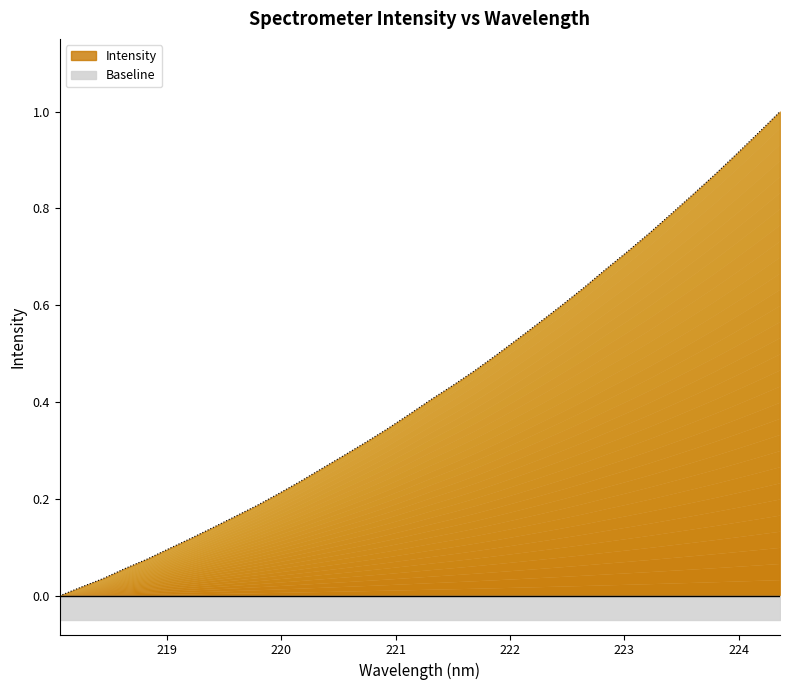

The chart shows a value of 0.1 at 221.1174. True or false?

False